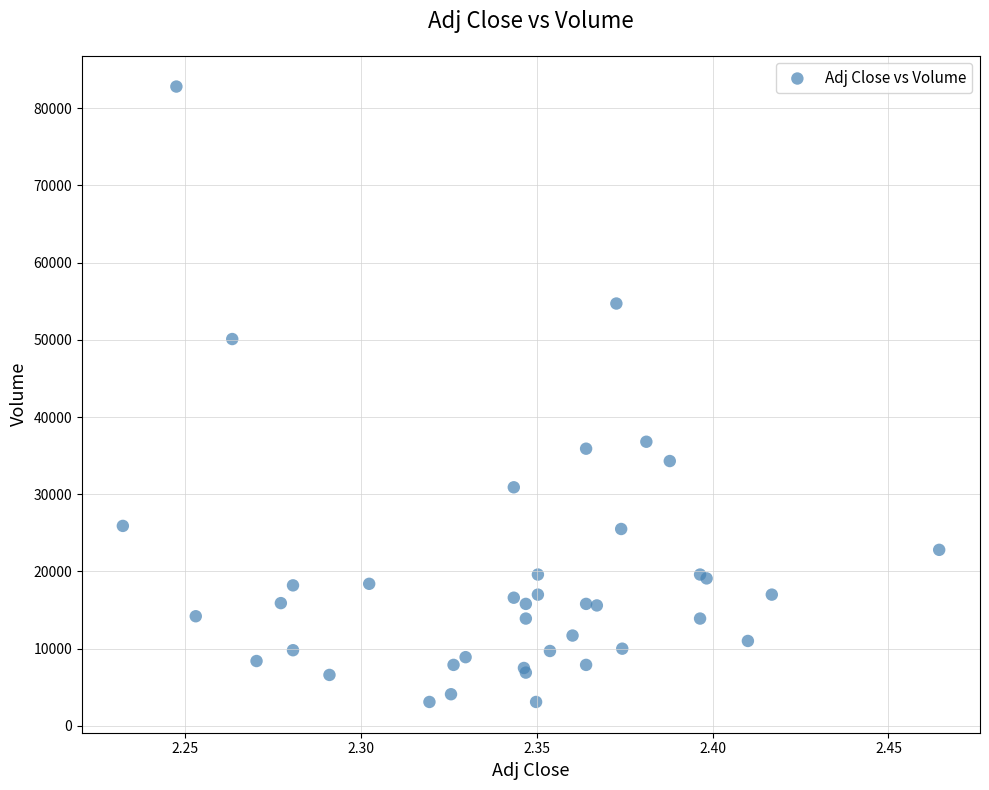

What Y value in the scatter plot is closest to 42950?

36800